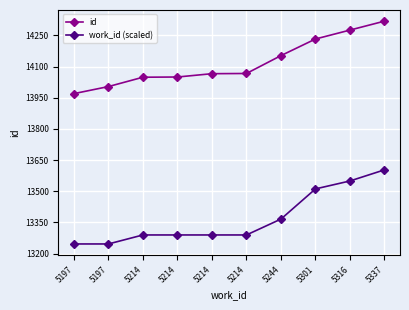

Where does the id series first go above 14067?

5244